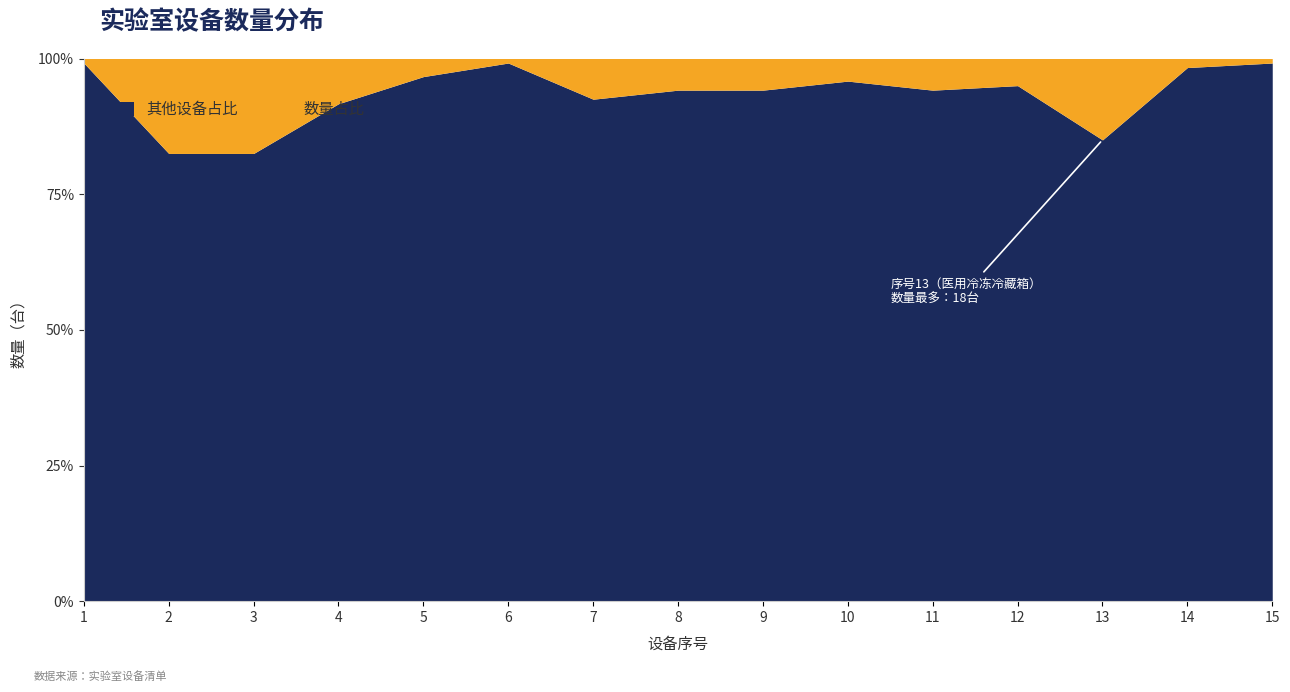

Rank the categories by value from lowest to highest.

1, 6, 15, 14, 5, 10, 12, 8, 9, 11, 7, 4, 13, 2, 3